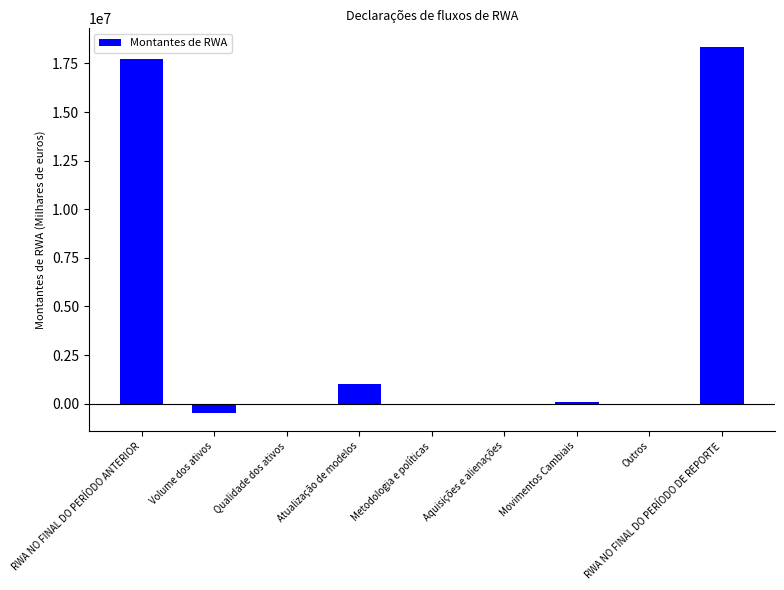

The chart shows a value of -473629 at Volume dos ativos. True or false?

True